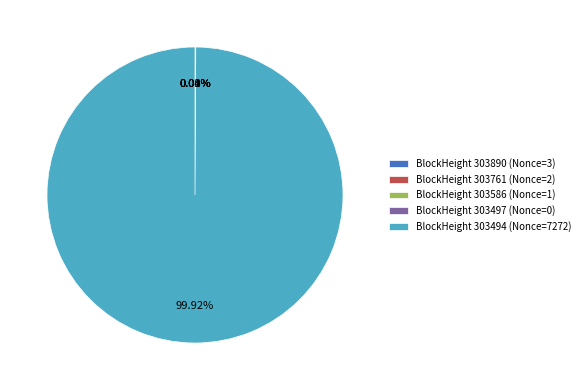

Which category accounts for the majority?

BlockHeight 303494 (Nonce=7272)